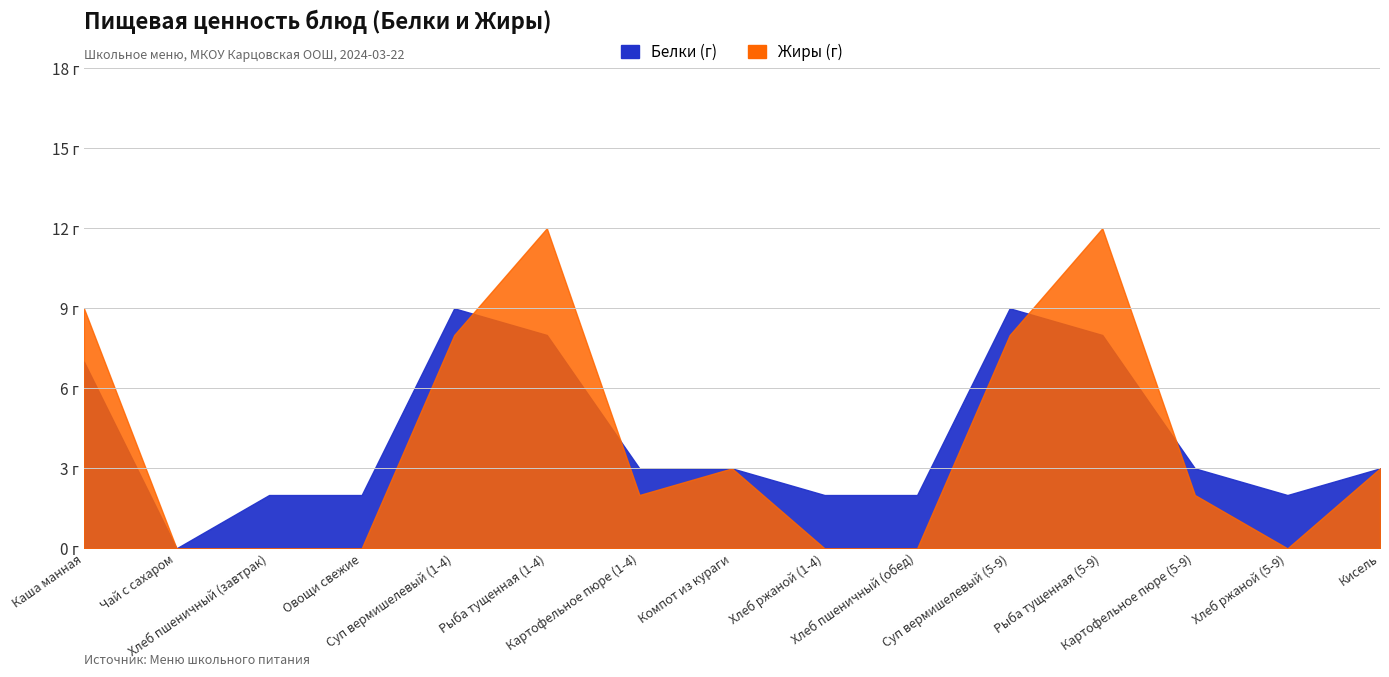

Which series has the largest total across all categories?

Белки